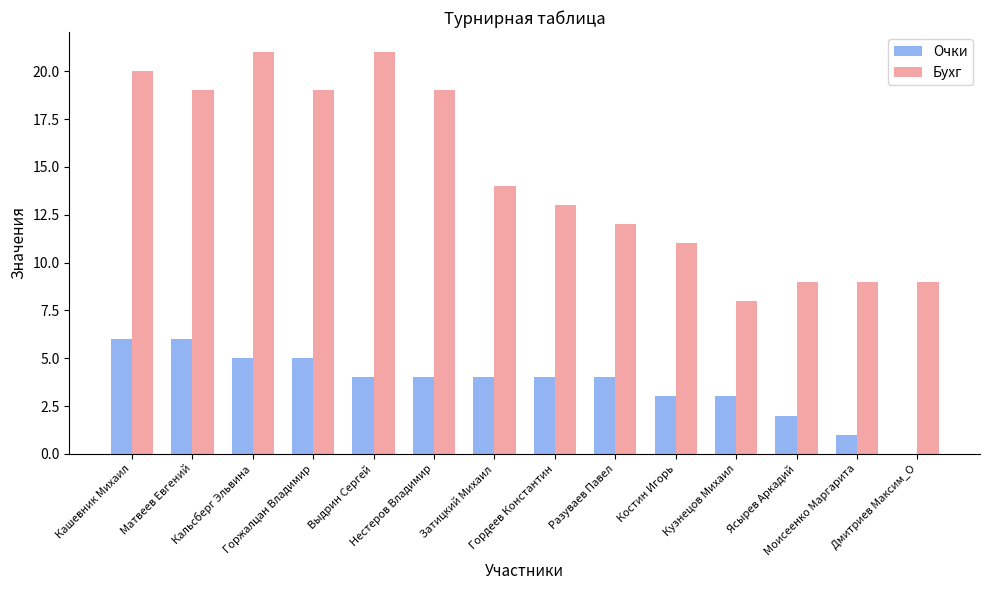

Is the value of Бухг at Моисеенко Маргарита greater than the value of Очки at Ясырев Аркадий?

Yes